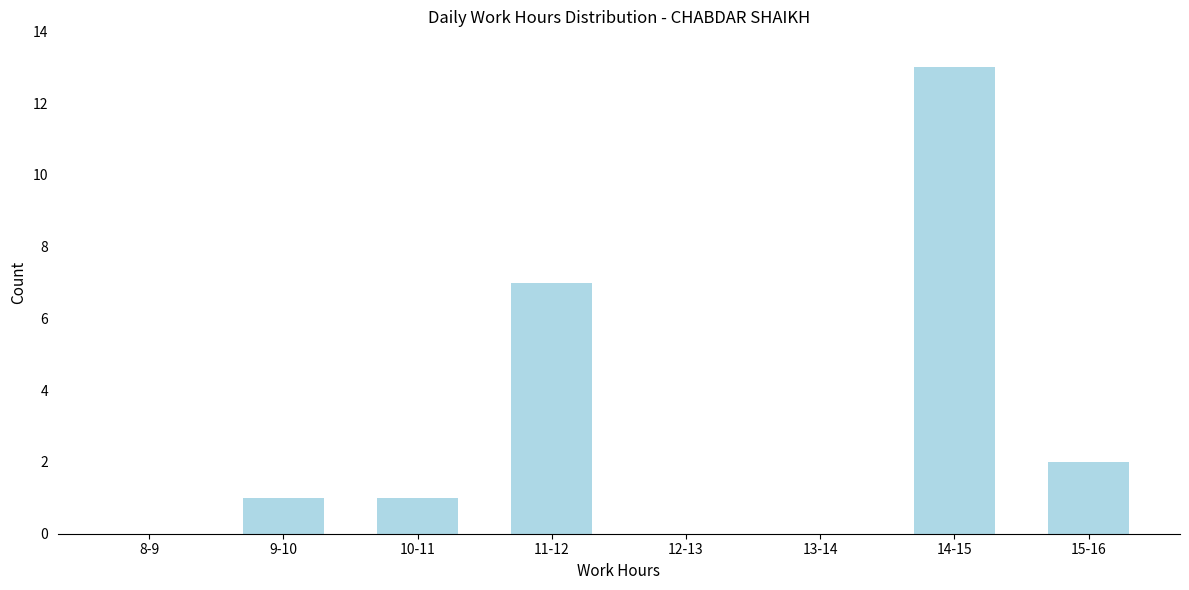

Reading right to left, extract all data points from this chart.

15-16=2	14-15=13	13-14=0	12-13=0	11-12=7	10-11=1	9-10=1	8-9=0